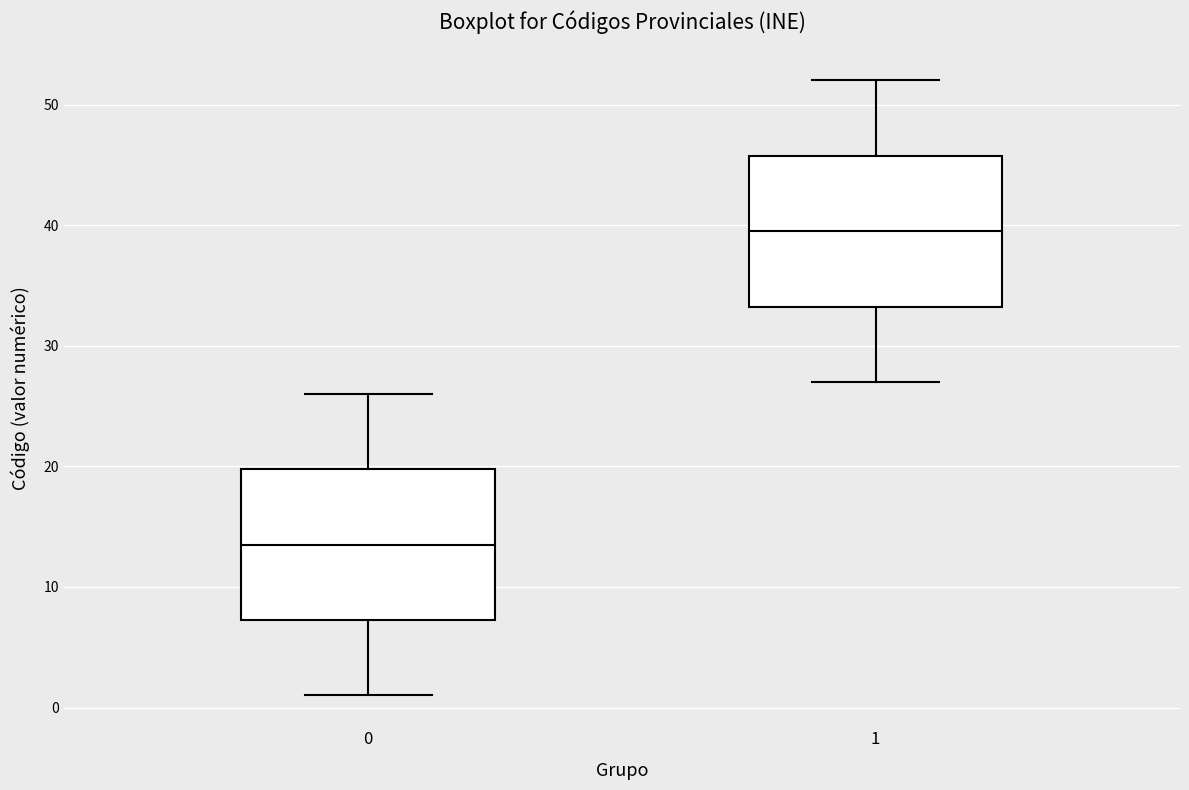

Where does the lower whisker of the box at x = 1 end on the y-axis? The values are not printed on the chart, so give them approximately, as read against the axis.

27